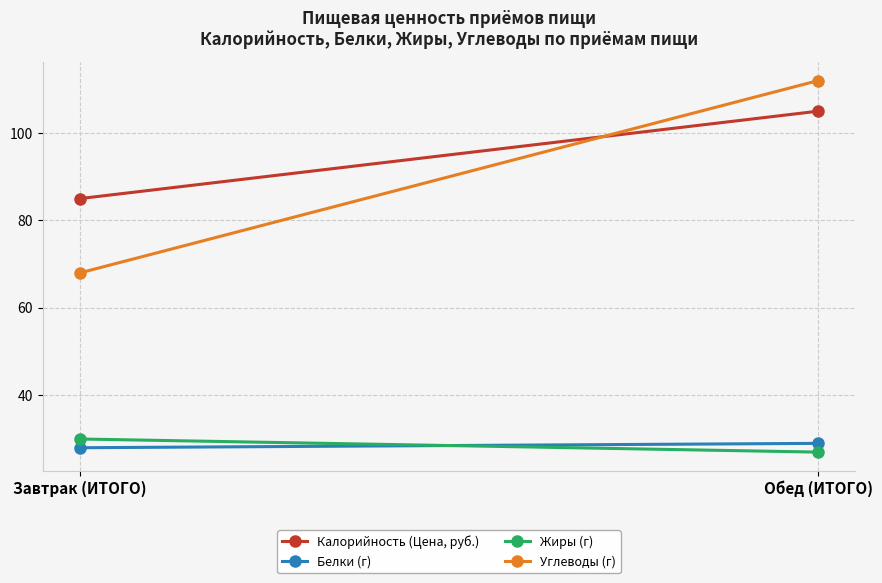

What is the difference between the highest and lowest values at Обед (ИТОГО)?

85